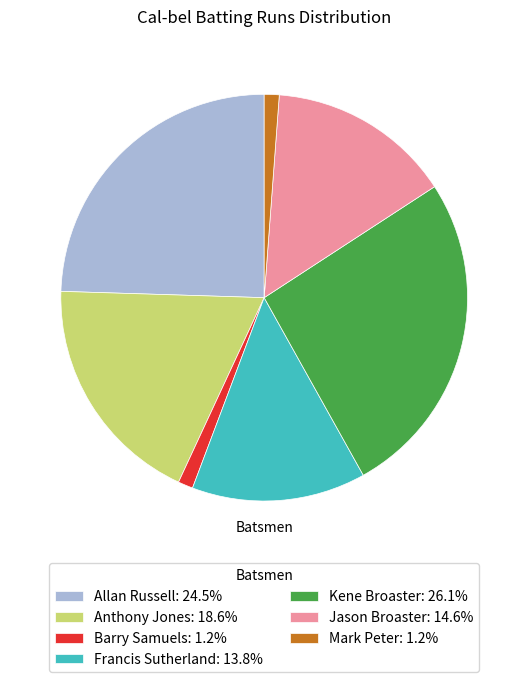

What is the ratio of the value at Anthony Jones: 18.6% to the value at Kene Broaster: 26.1%?

0.7